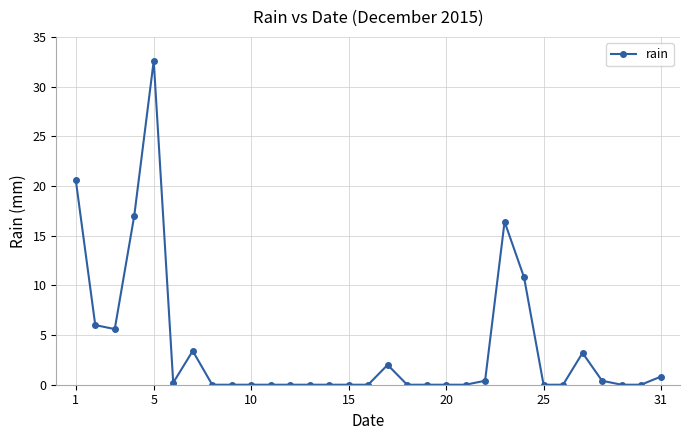

What is the greatest value displayed?

32.6